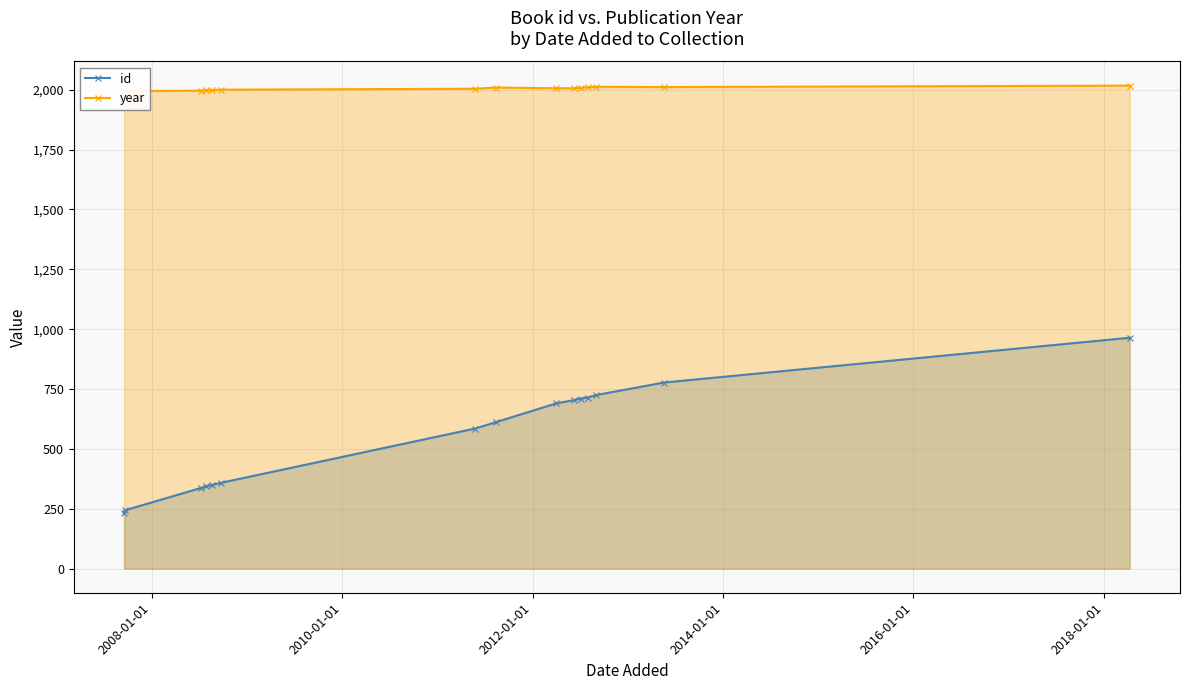

What is the minimum value for id?

232